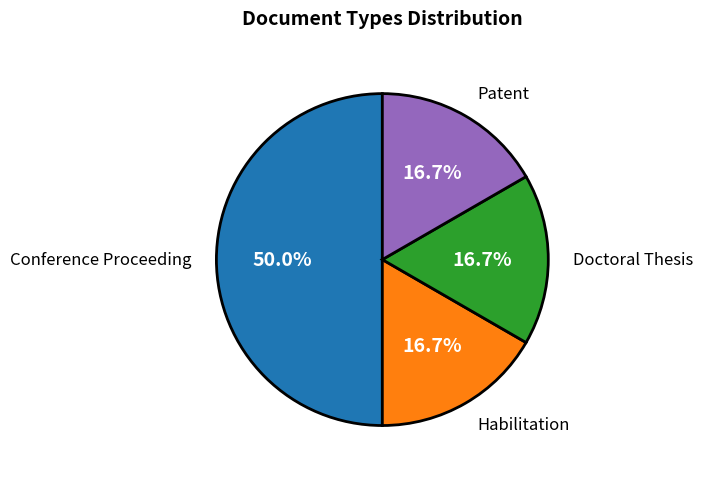

To the nearest percent, what is the average slice percentage?

25%